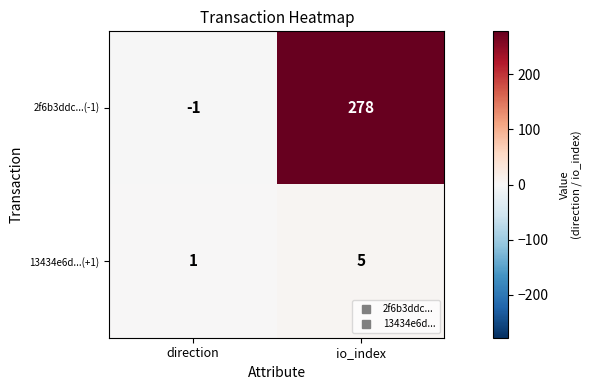

Is it true that 2f6b3ddc...(-1) equals 404 at io_index?

False